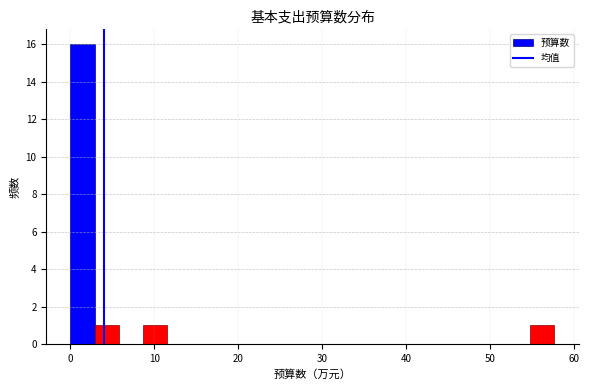

Around what value on the x-axis is the tallest bar? Give the approximate position of its centre, as read against the axis.

1